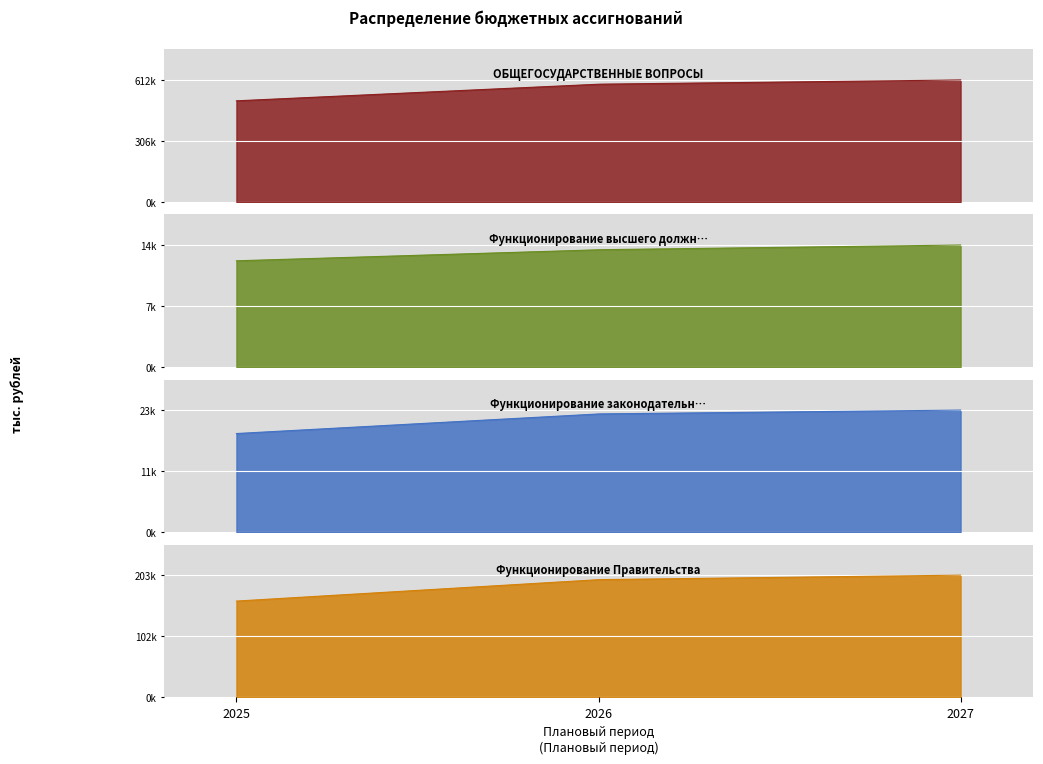

The value of Функционирование высшего должностного лица at 2025 is 21820.4. True or false?

False